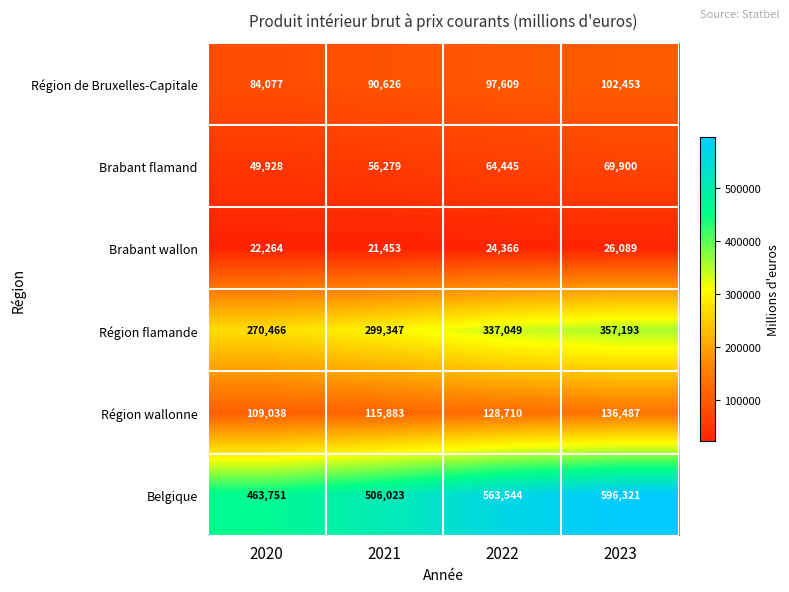

At which category is the sum across all series the highest?

2023